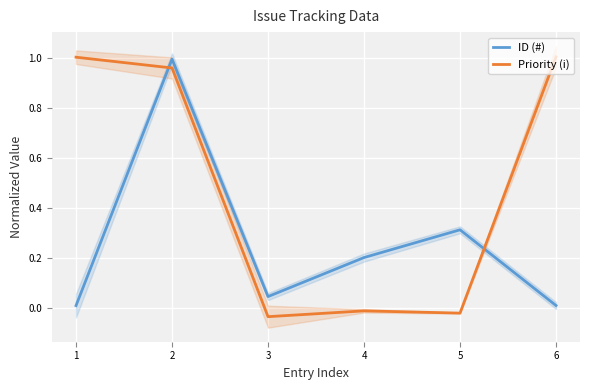

Is this an area chart (filled region under the line)?

No